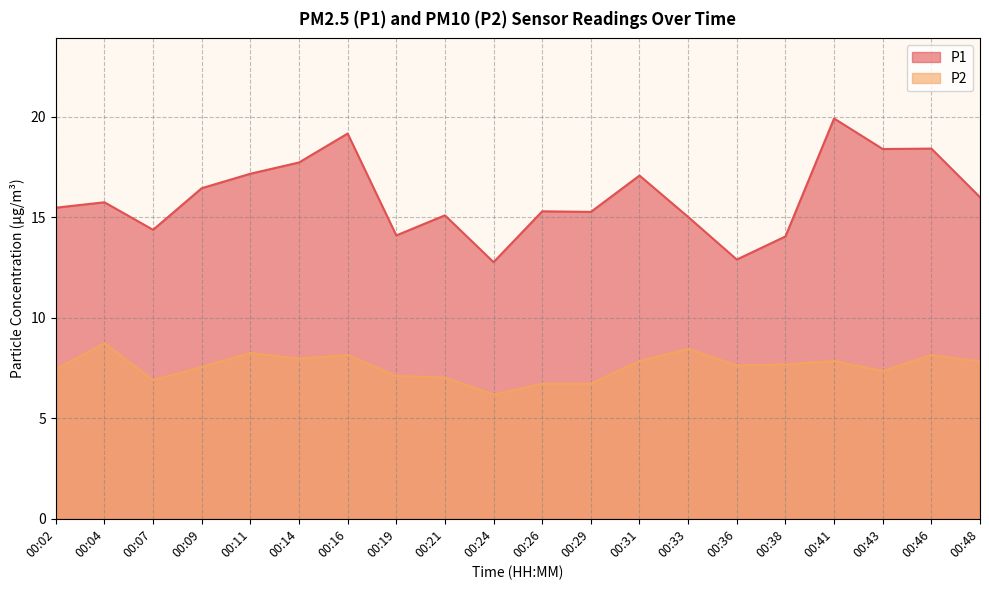

The P2 series shows 11.6 at 00:02. True or false?

False